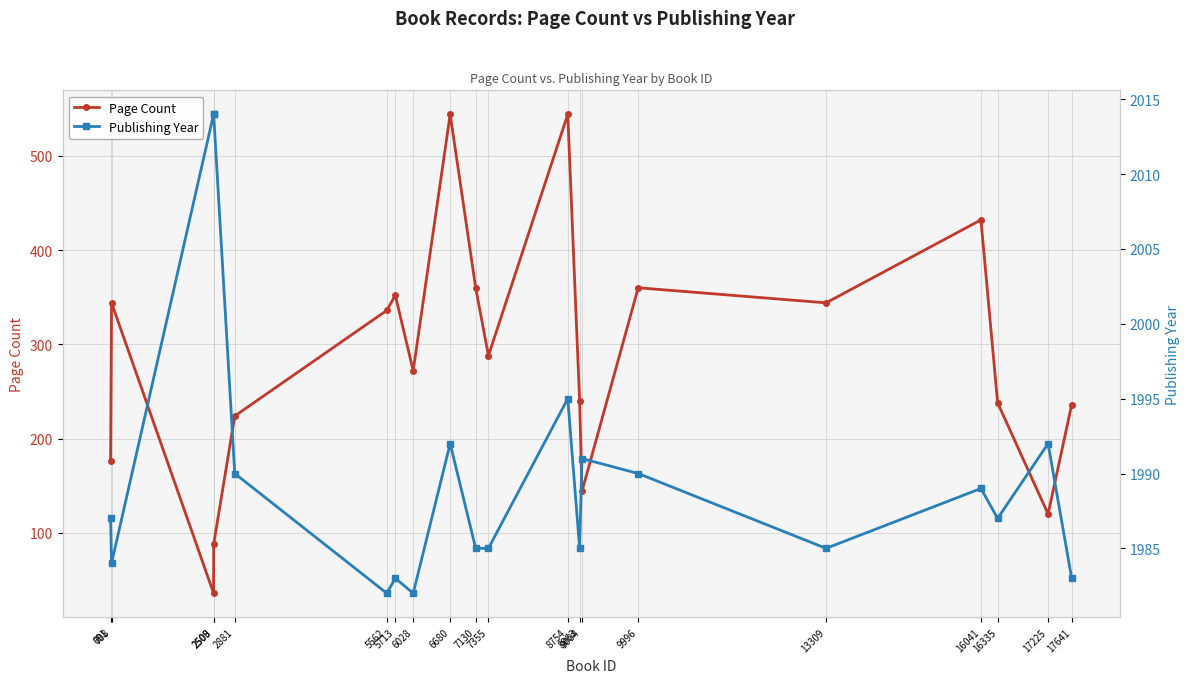

Reading right to left, what are all the values shown in this chart?

Page Count: 236	120	238	432	344	360	144	240	544	288	360	544	272	352	336	224	88	36	344	176
Publishing Year: 1983	1992	1987	1989	1985	1990	1991	1985	1995	1985	1985	1992	1982	1983	1982	1990	2014	2014	1984	1987